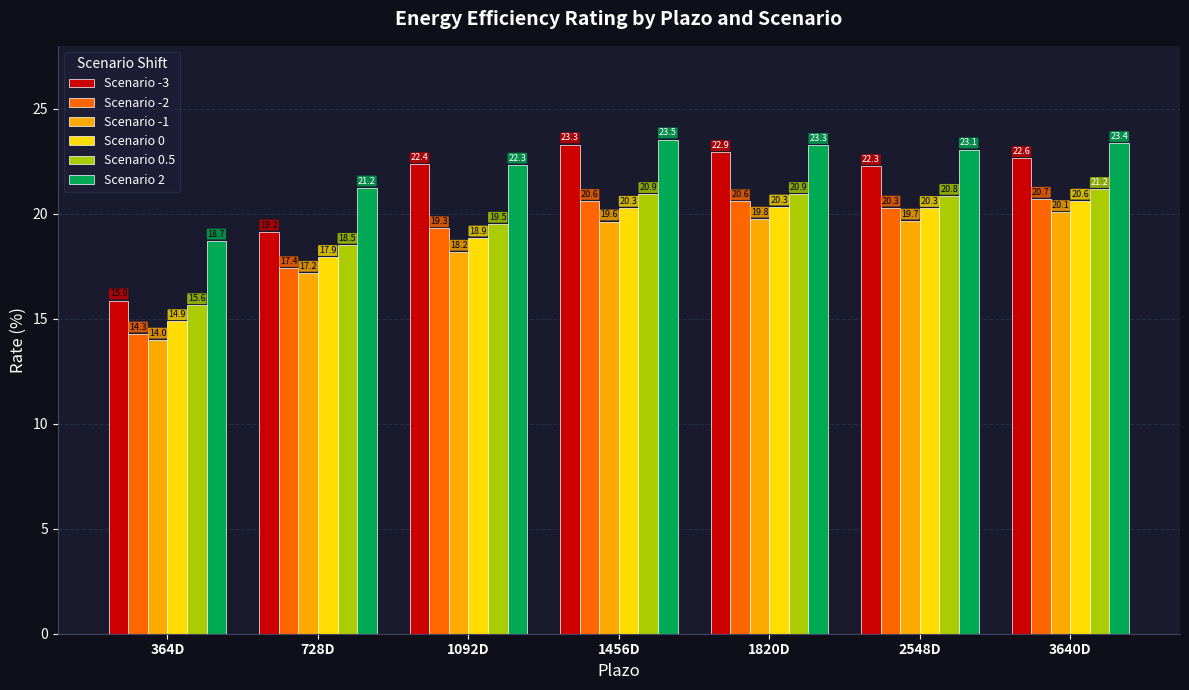

What is the value of the Scenario 0.5 bar at the 5th from the left?

20.9